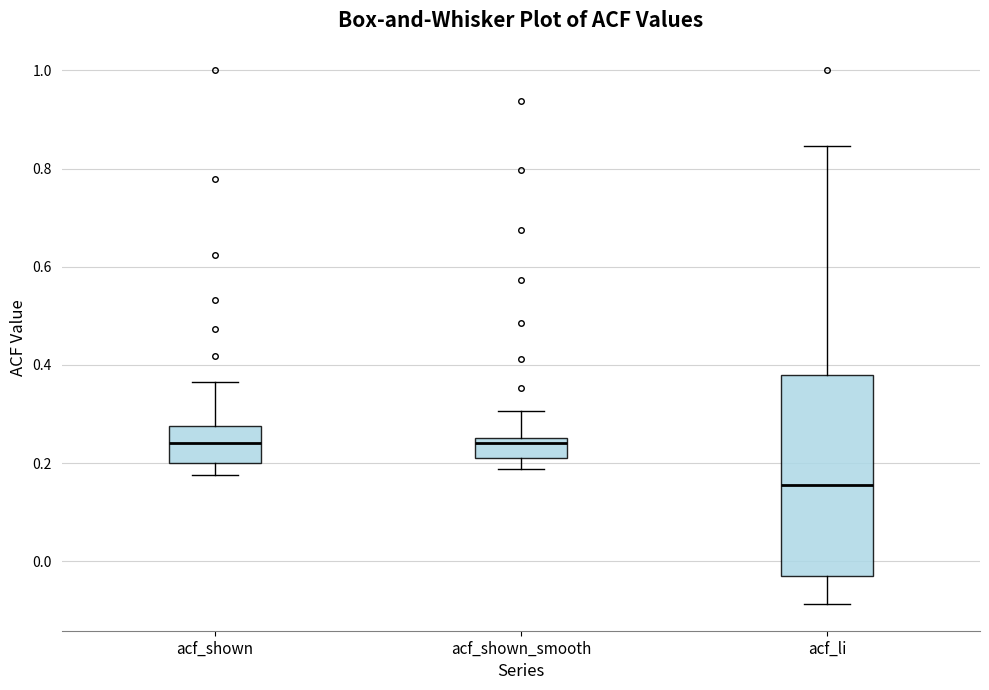

Reading left to right, read every box against the y-axis: the position of its median line, the range the box covers, and the ends of its whiskers. The values are not printed on the chart, so give them approximately, as read against the axis.

acf_shown: median 0.24, box 0.20 to 0.28, whiskers 0.18 to 0.36
acf_shown_smooth: median 0.24, box 0.22 to 0.26, whiskers 0.18 to 0.30
acf_li: median 0.16, box -0.02 to 0.38, whiskers -0.08 to 0.84